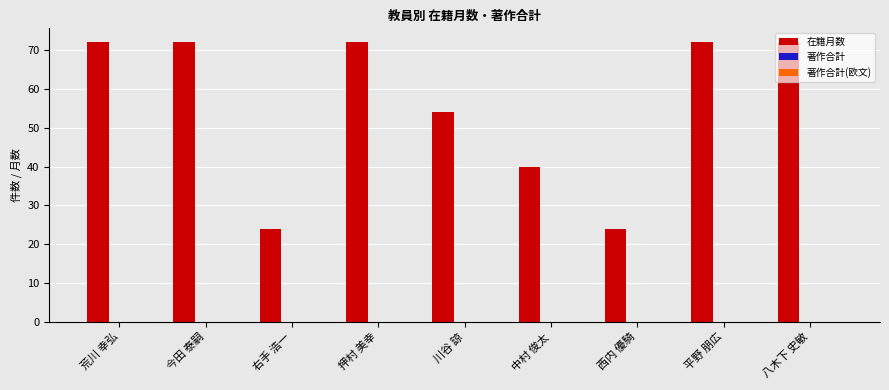

Which has a higher value, 平野 朋広 or 西内 優騎?

平野 朋広